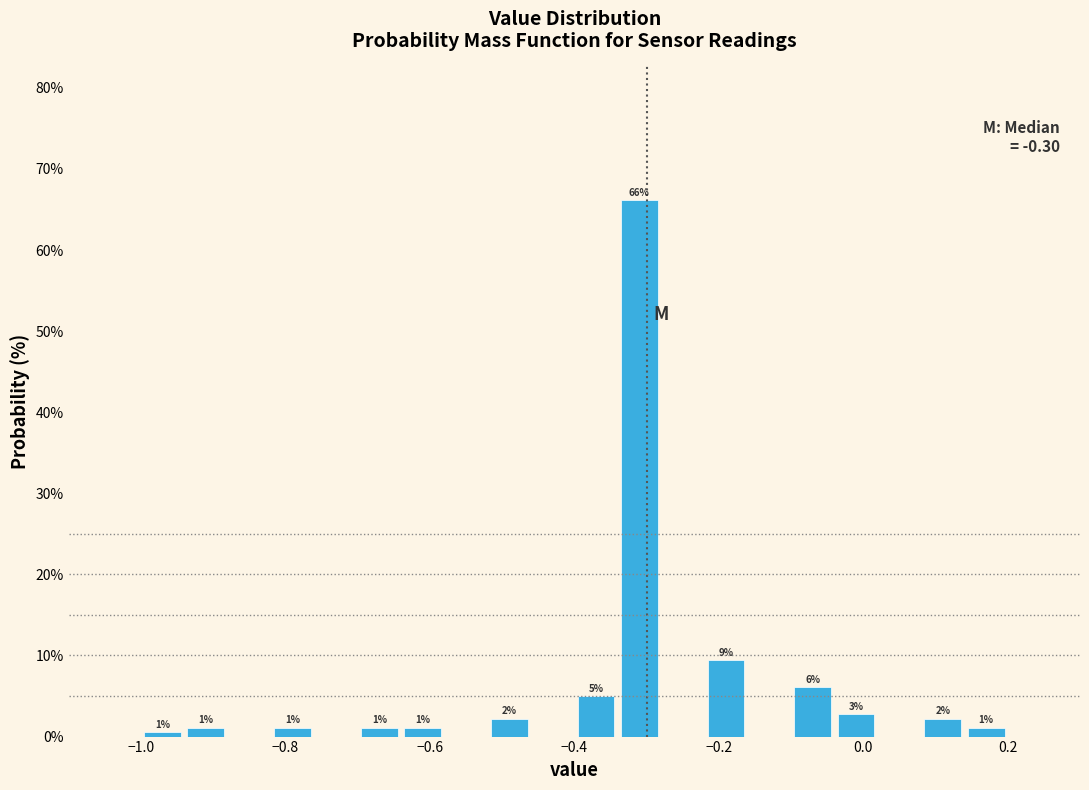

Around what value on the x-axis is the tallest bar? Give the approximate position of its centre, as read against the axis.

-0.30